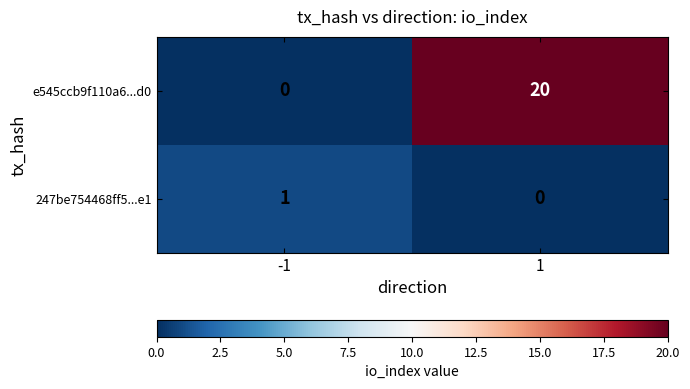

At how many categories does at least one series exceed 3?

1